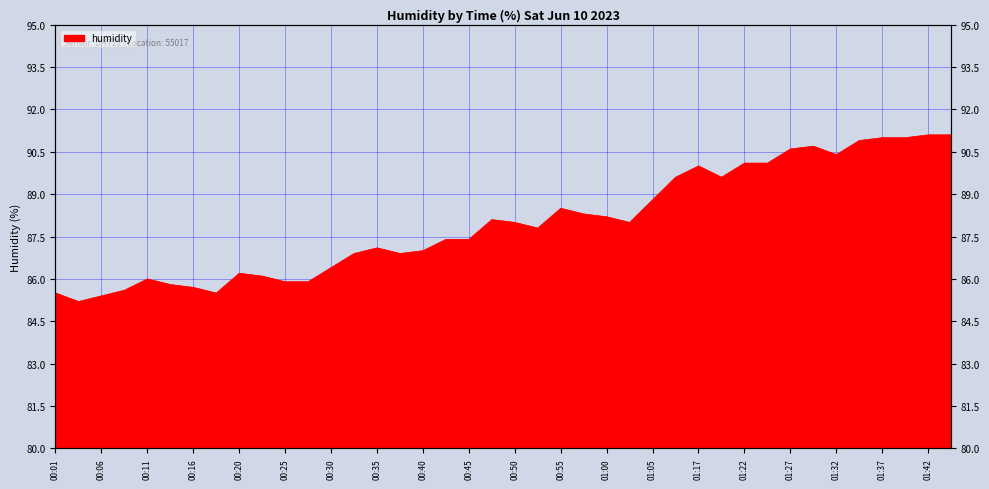

Where is the data nearest to the value 88?

00:50